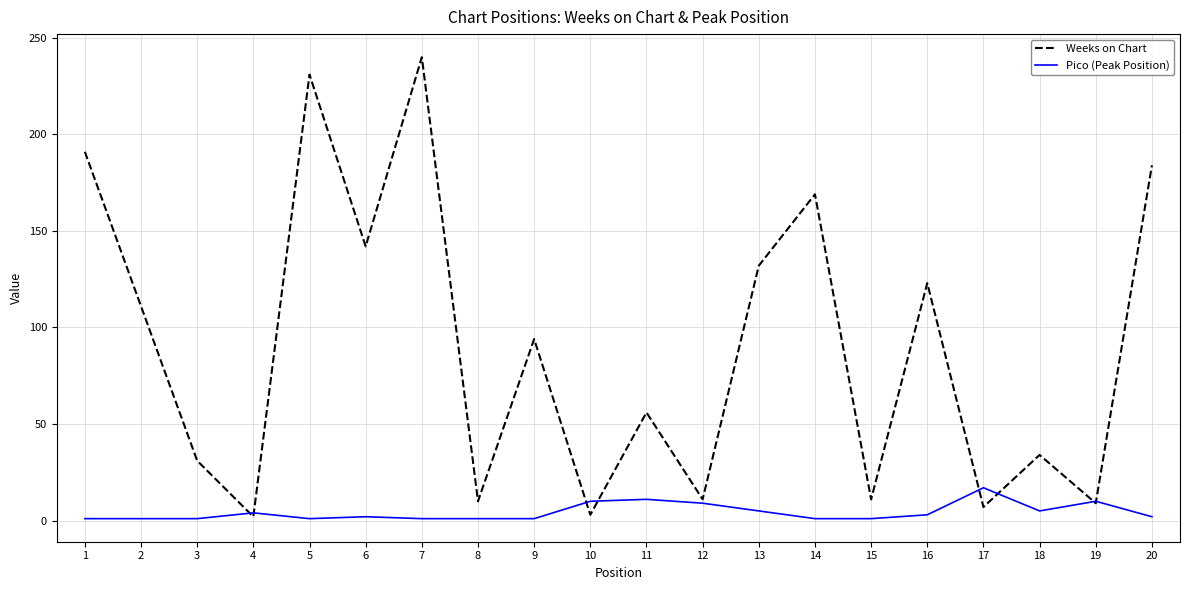

What is the maximum value shown in the chart?

240